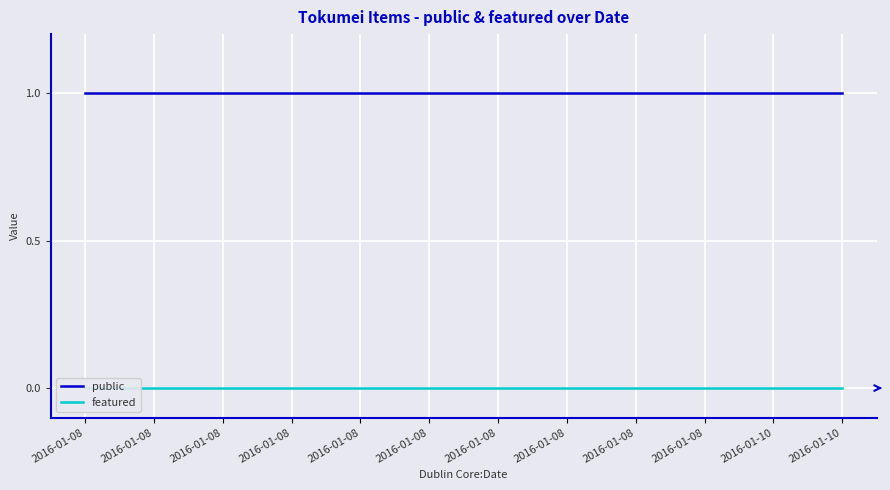

True or false: featured and public cross at least once.

False